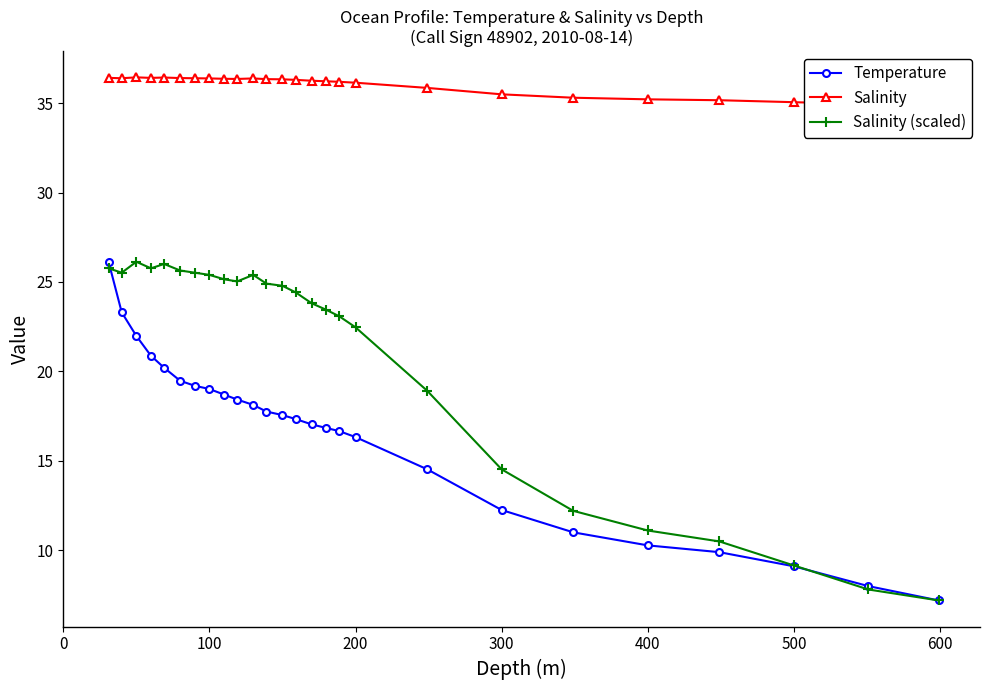

True or false: Salinity (scaled) has more than 2 points higher than both neighbors.

True